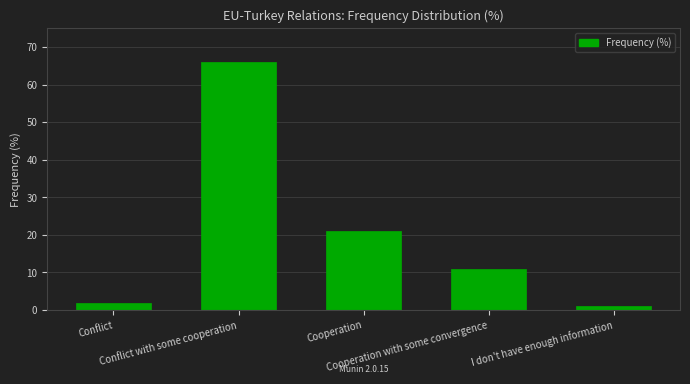

Which category has the lowest value across all series?

I don't have enough information